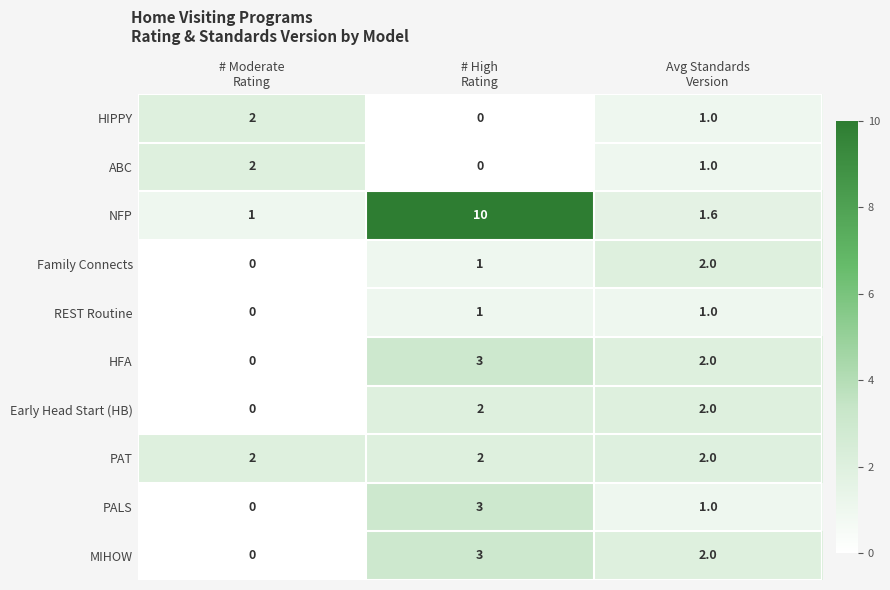

Reading right to left, extract all data points from this chart.

HIPPY: 1.0	0.0	2.0
ABC: 1.0	0.0	2.0
NFP: 1.6	10.0	1.0
Family Connects: 2.0	1.0	0.0
REST Routine: 1.0	1.0	0.0
HFA: 2.0	3.0	0.0
Early Head Start (HB): 2.0	2.0	0.0
PAT: 2.0	2.0	2.0
PALS: 1.0	3.0	0.0
MIHOW: 2.0	3.0	0.0